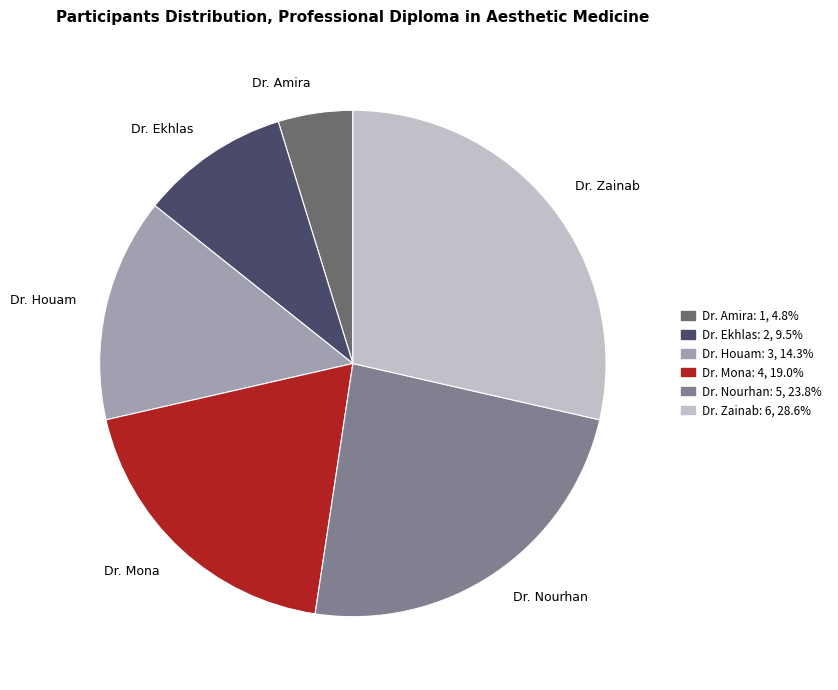

Is there any slice that represents more than half of the pie?

No